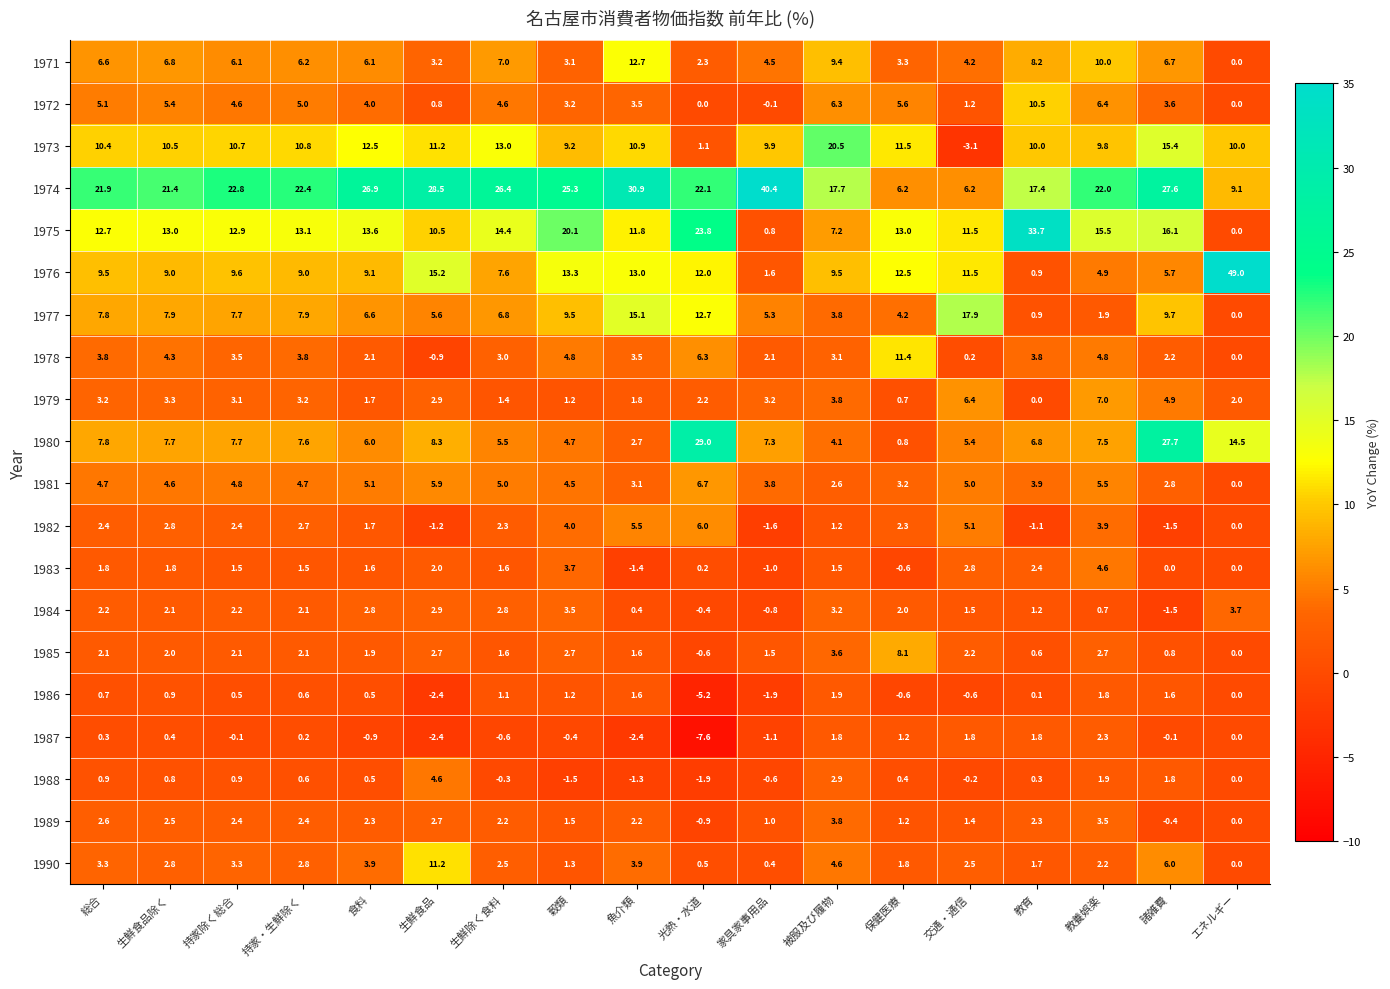

How many values in the 1980 series exceed 7?

10